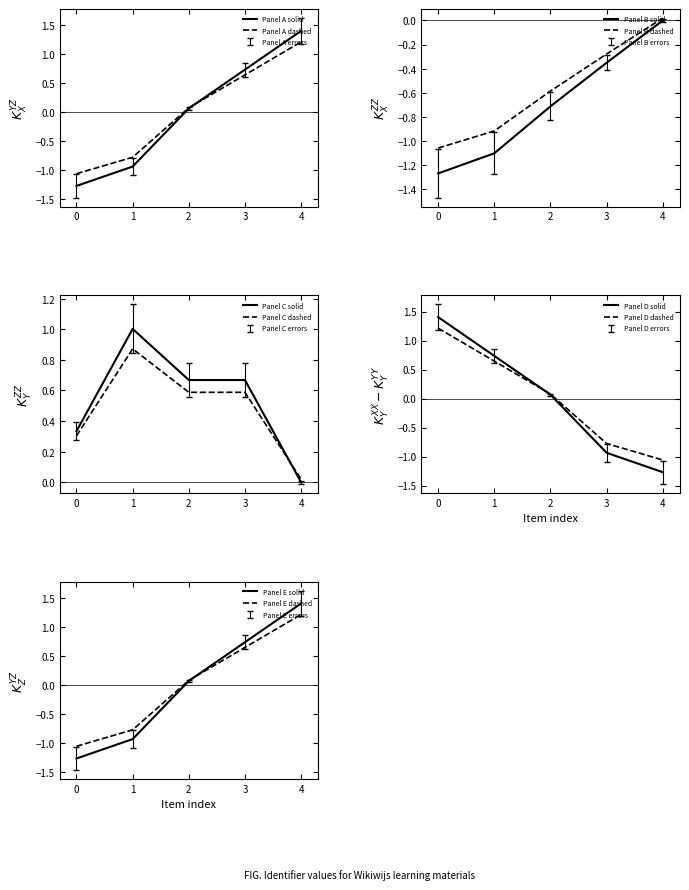

What is the maximum value for Panel A solid?

1.4